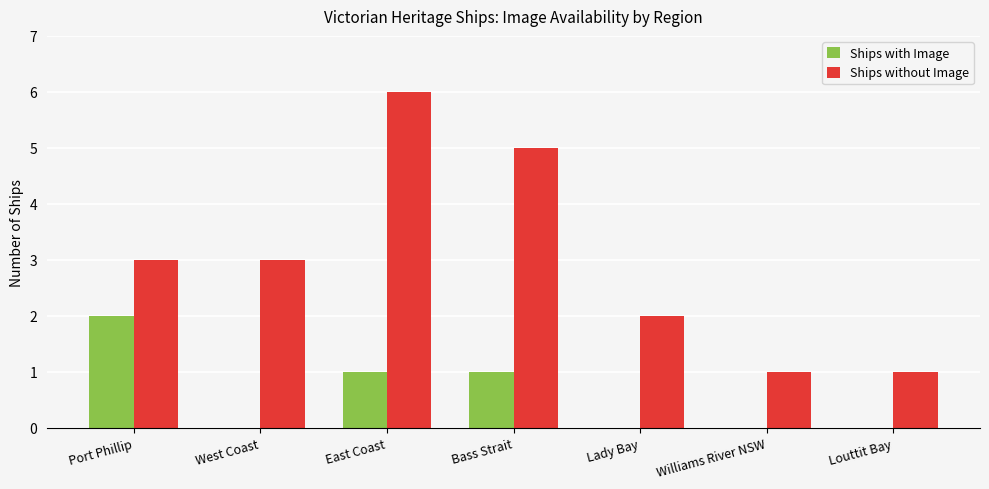

Is it true that Ships with Image equals 0 at Louttit Bay?

True